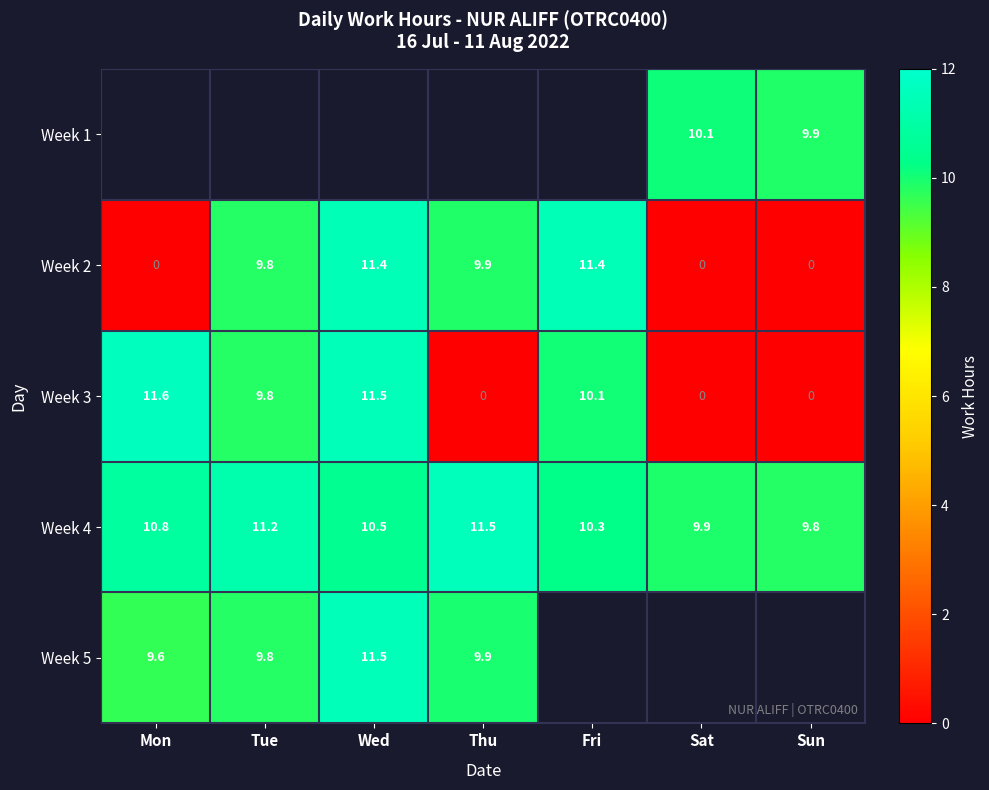

Where is Week 4 nearest to the value 10?

Sat